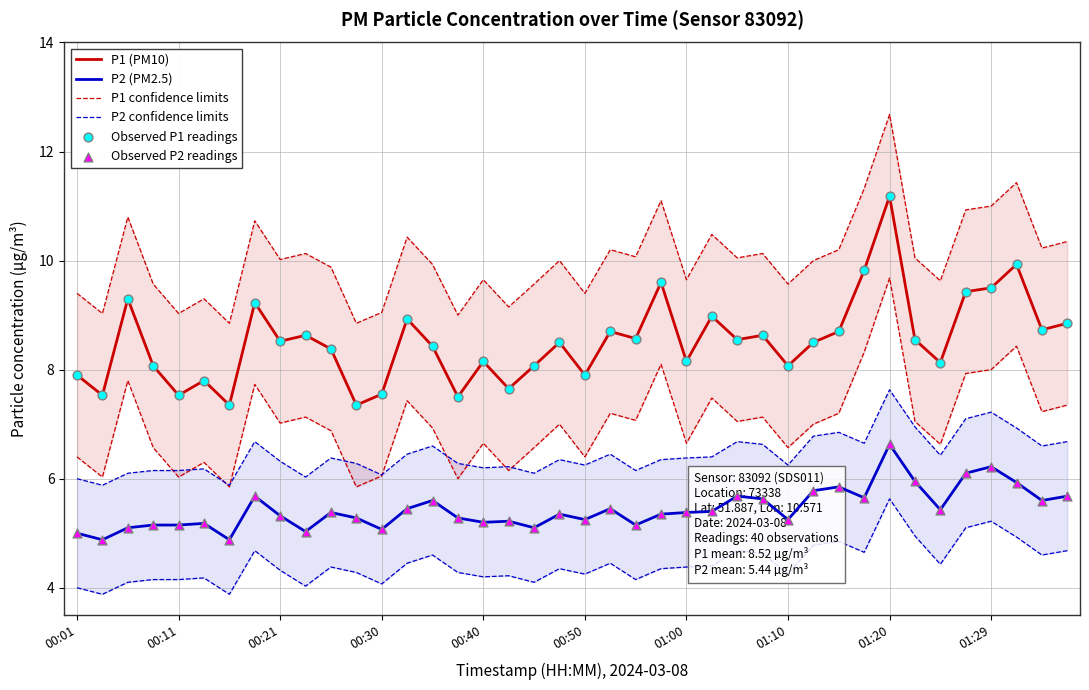

Which series contains the lowest Y value?

P2 (PM2.5)